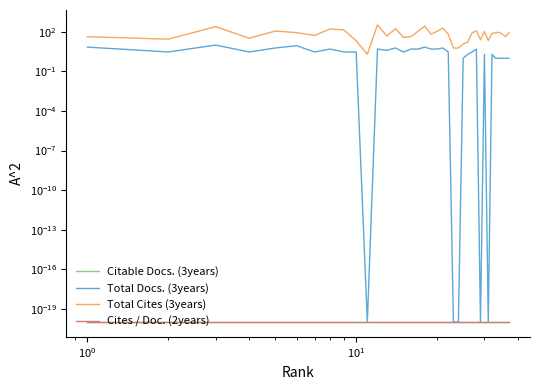

True or false: Cites / Doc. (2years) and Total Docs. (3years) cross at least once.

False